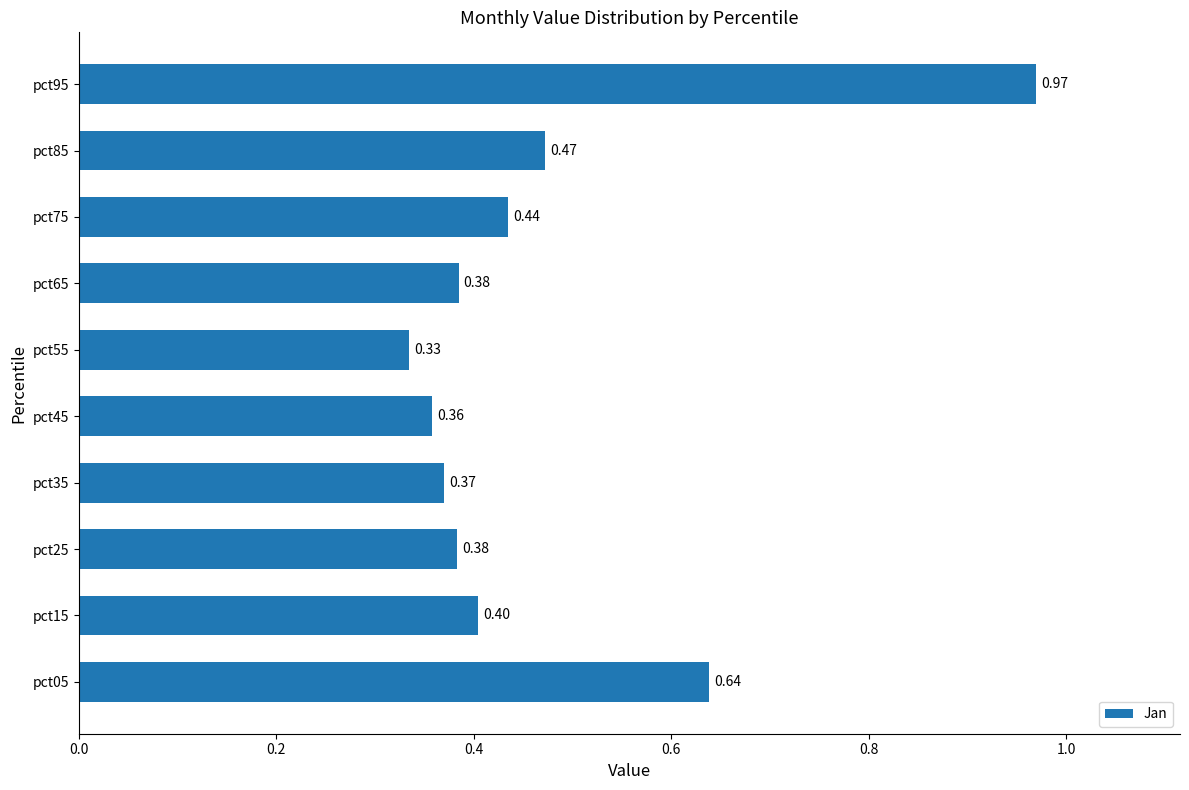

What is the sum of all values?

4.7